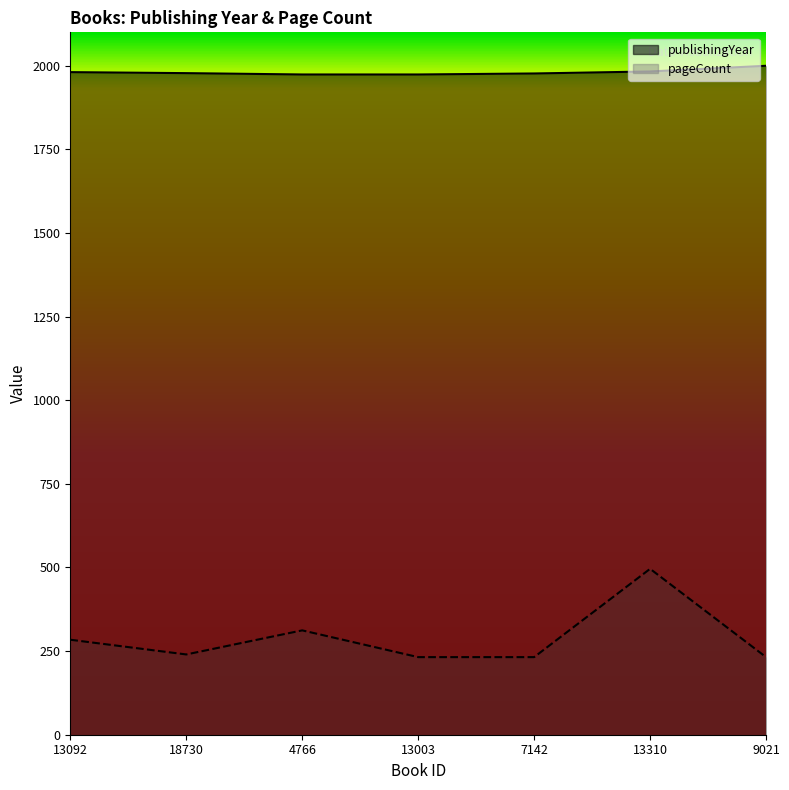

What is the difference between the publishingYear values at 13003 and 7142?

3